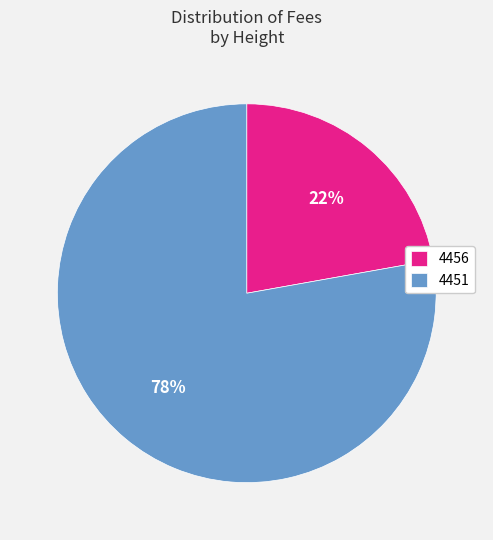

Combined, do 4451 and 4456 account for over 50%?

Yes